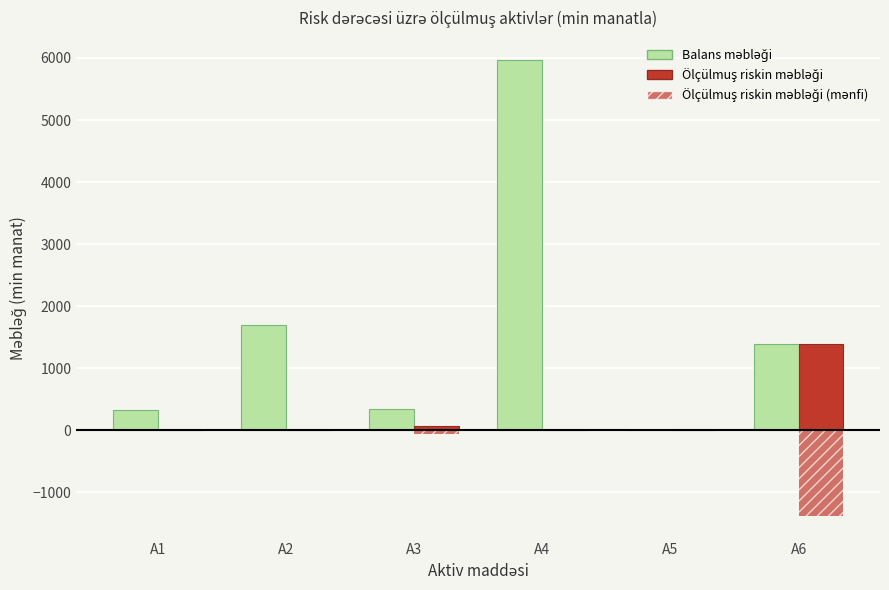

List the labels in order of Ölçülmuş riskin məbləği value, smallest first.

A1, A2, A4, A5, A3, A6